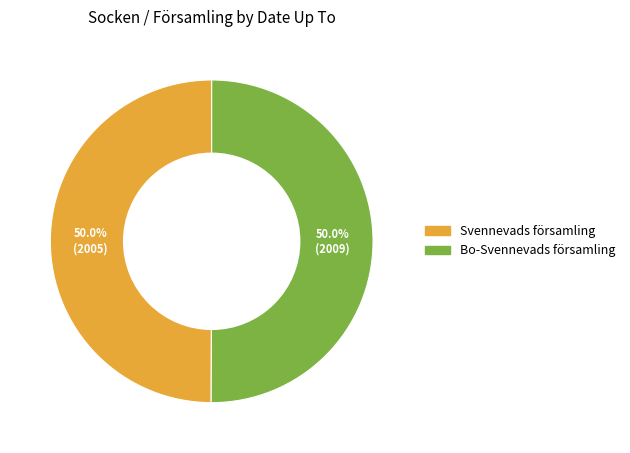

How many segments does this pie chart have?

2